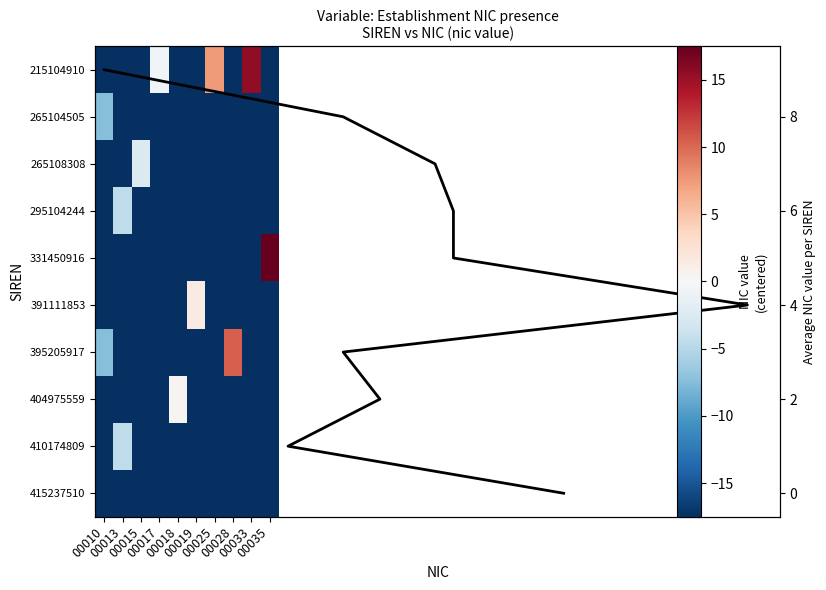

Where does the 410174809 series first go above -17?

00013